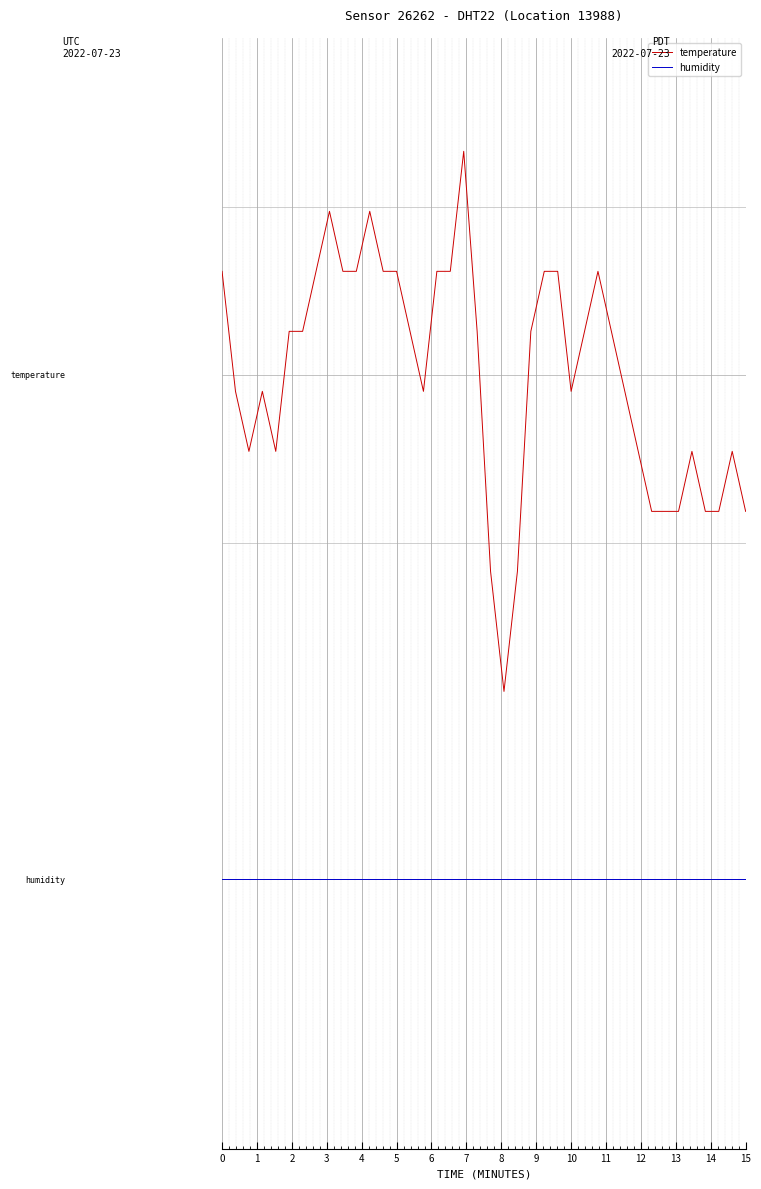

Where does the temperature series first go above 1?

−1